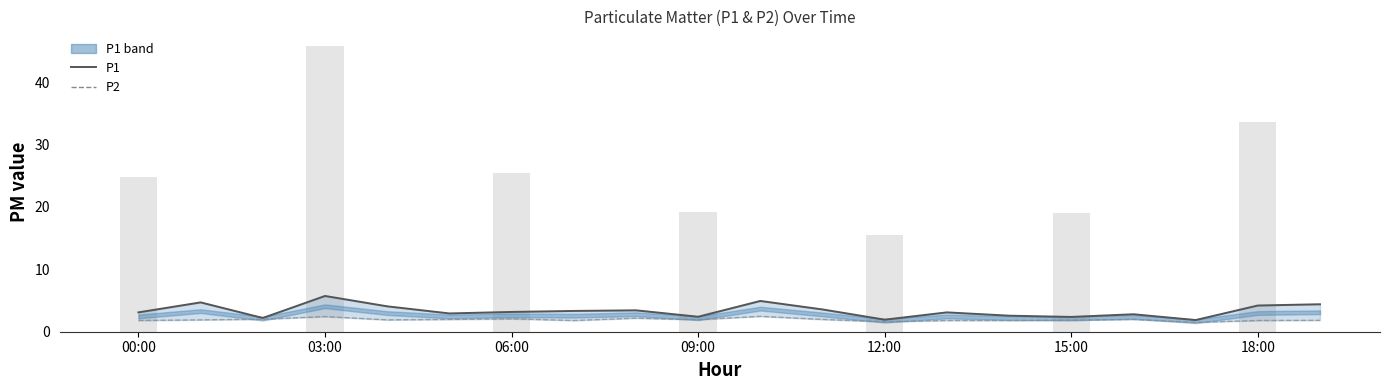

Rank the series at 00:00 from lowest to highest value.

P2, P1